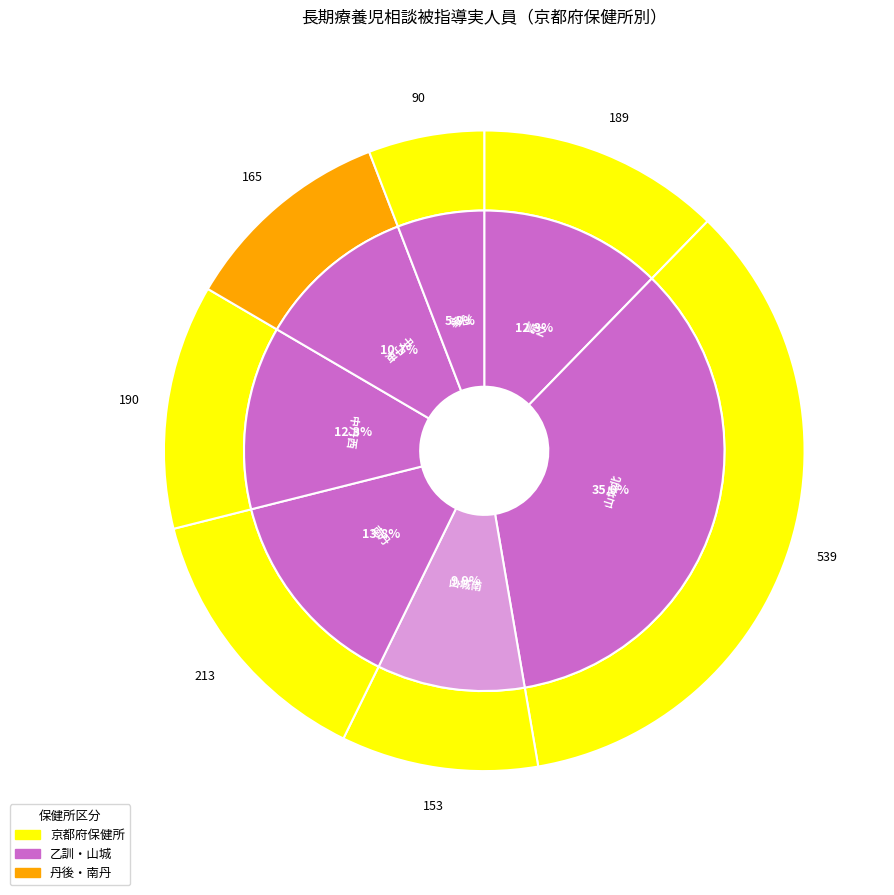

To the nearest percent, what percentage of the pie is 山城北?

35%